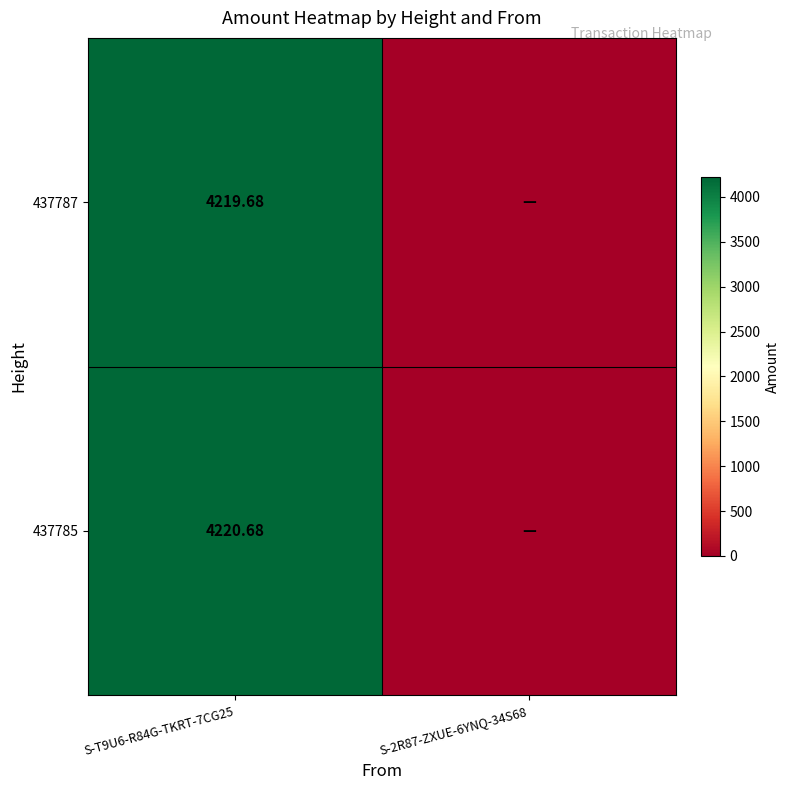

List the series in order of their overall mean, lowest first.

437787, 437785